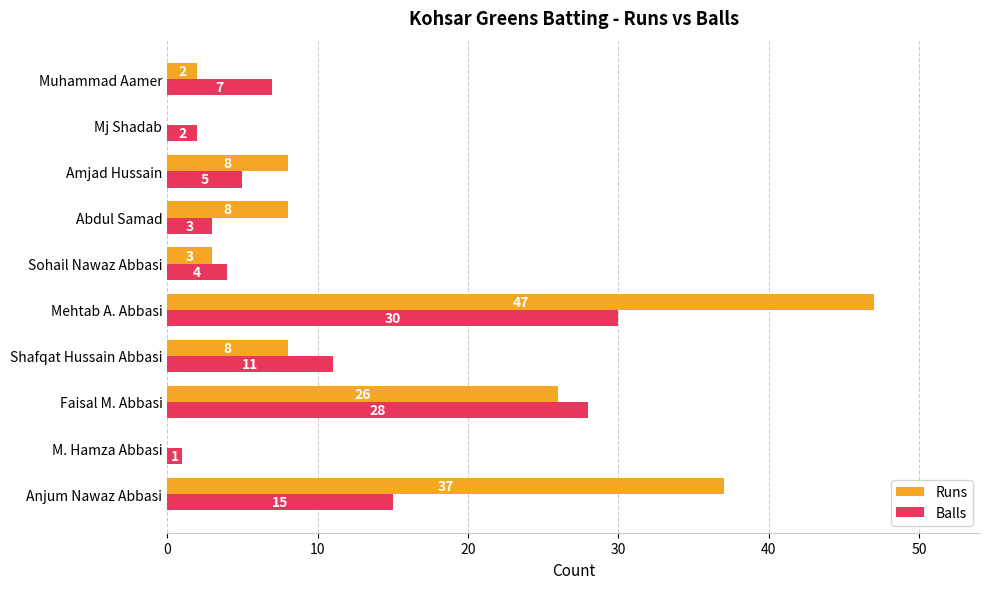

What value does the Runs series have at Anjum Nawaz Abbasi?

37